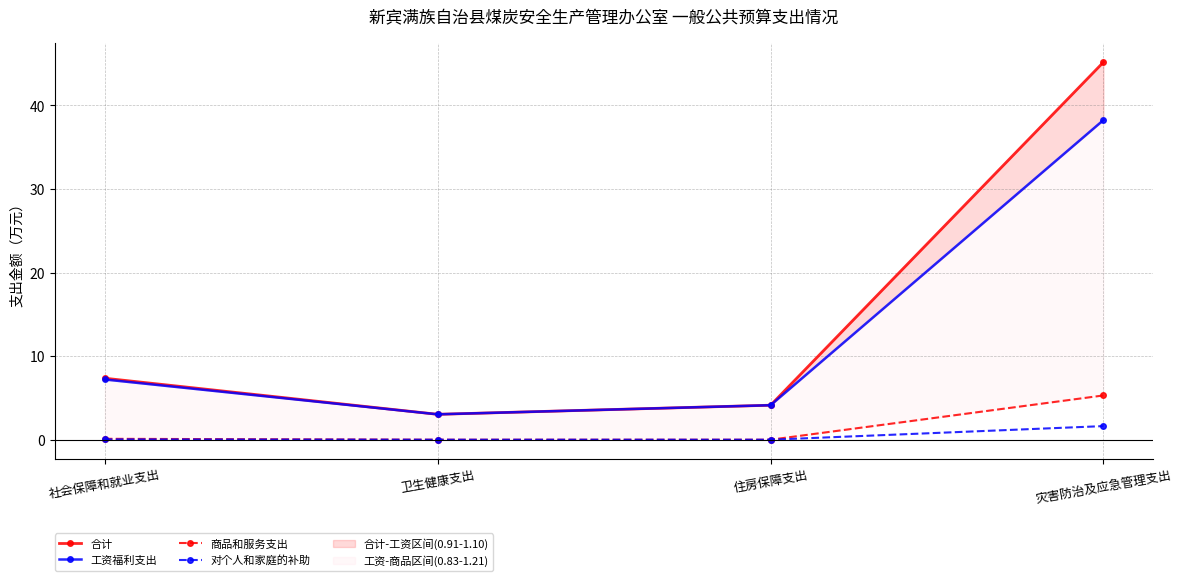

What is the highest value of the 商品和服务支出 series?

5.3